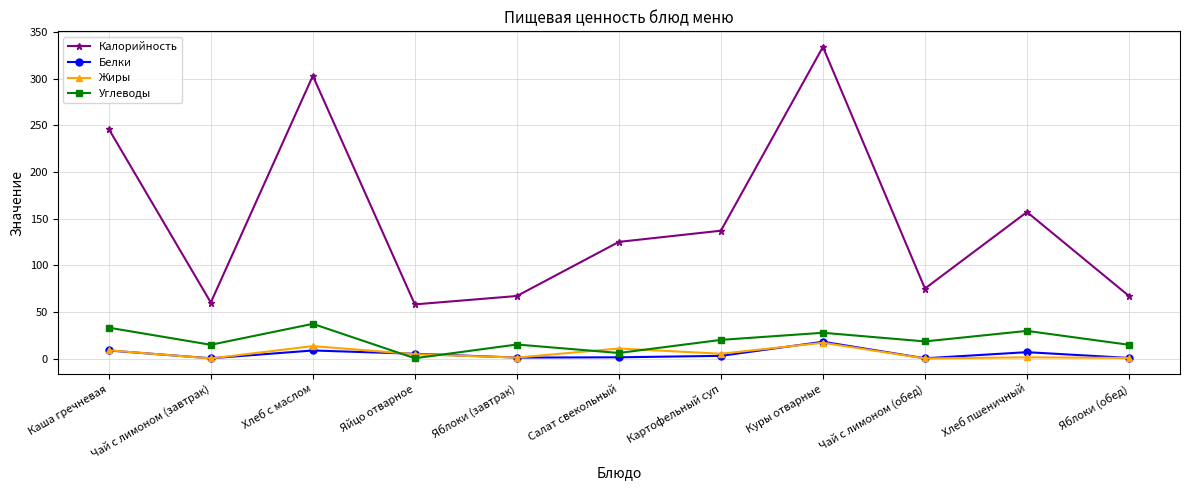

Which series ends up on top after the final intersection of Белки and Углеводы?

Углеводы